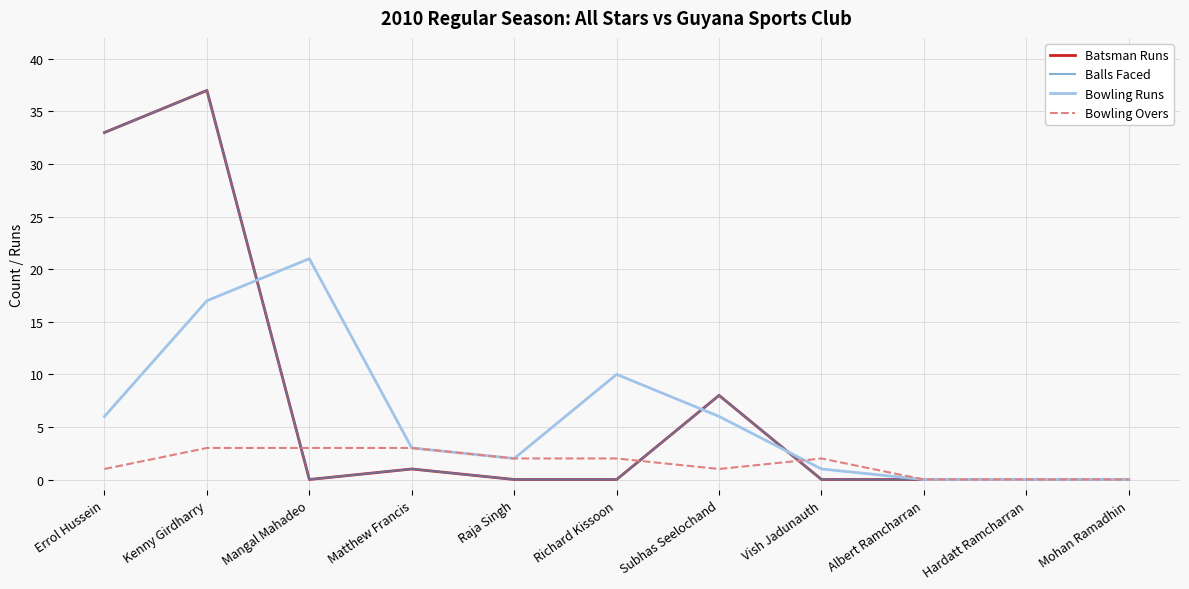

True or false: Batsman Runs has a value of 13 at Subhas Seelochand.

False